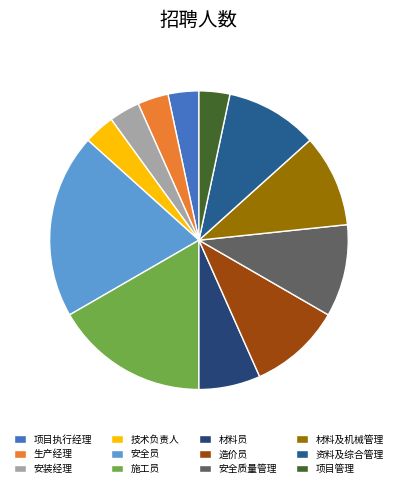

Between 技术负责人 and 施工员, which is larger?

施工员